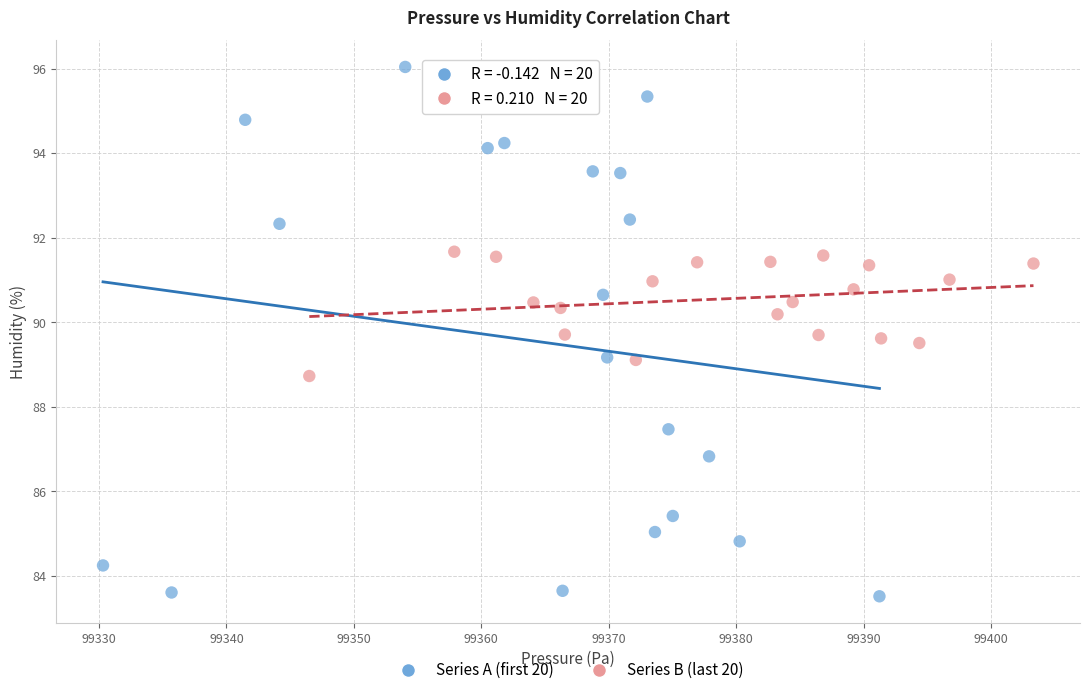

What are all the series names shown in the legend?

Series A (first 20), Series B (last 20)